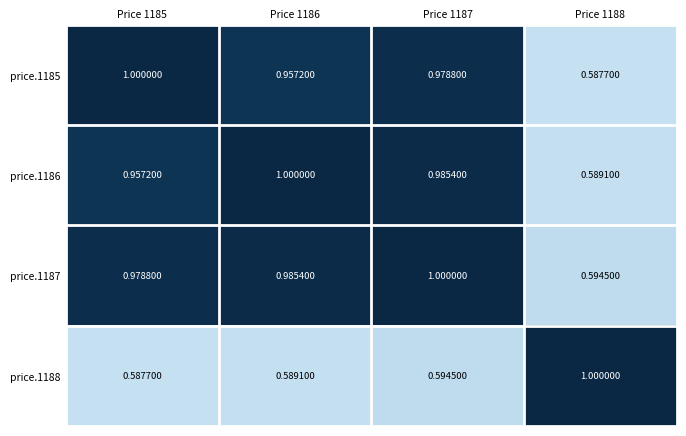

Is the value of price.1187 at Price 1187 greater than the value of price.1186 at Price 1185?

Yes